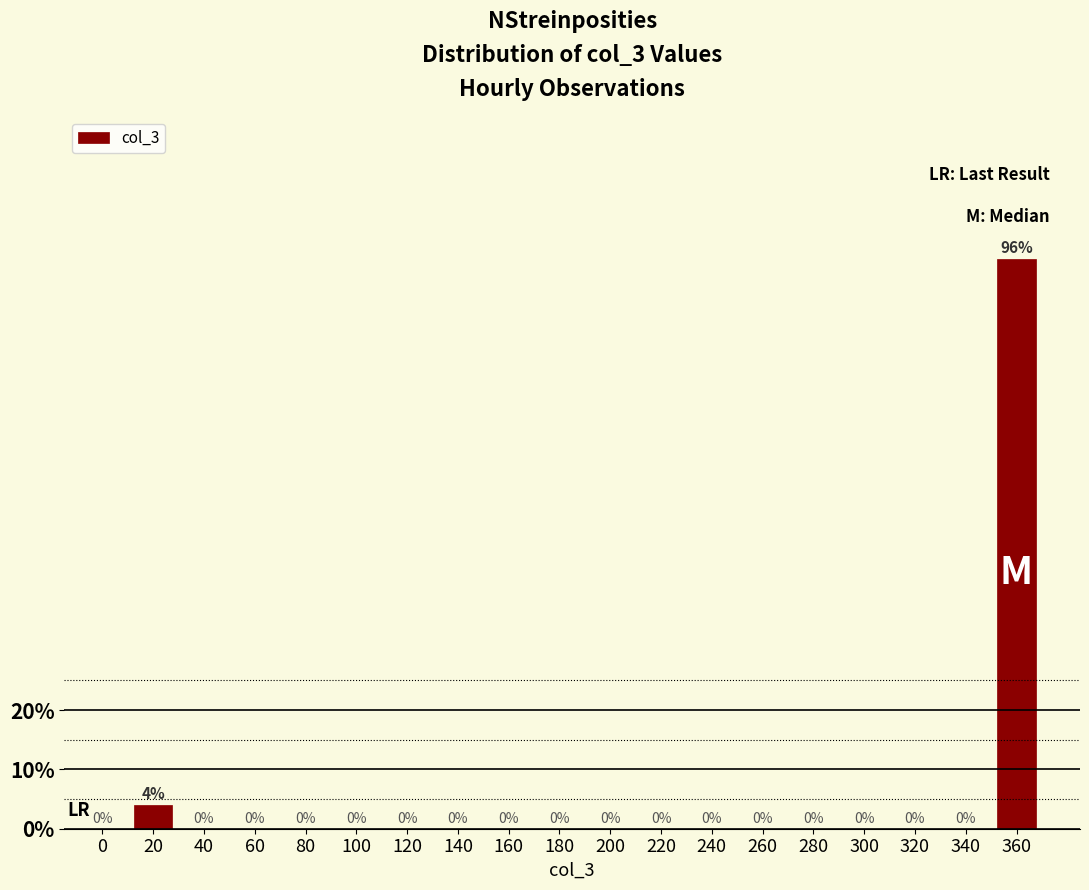

Reading left to right, list all the values displayed in this chart.

0=0	20=4	40=0	60=0	80=0	100=0	120=0	140=0	160=0	180=0	200=0	220=0	240=0	260=0	280=0	300=0	320=0	340=0	360=96